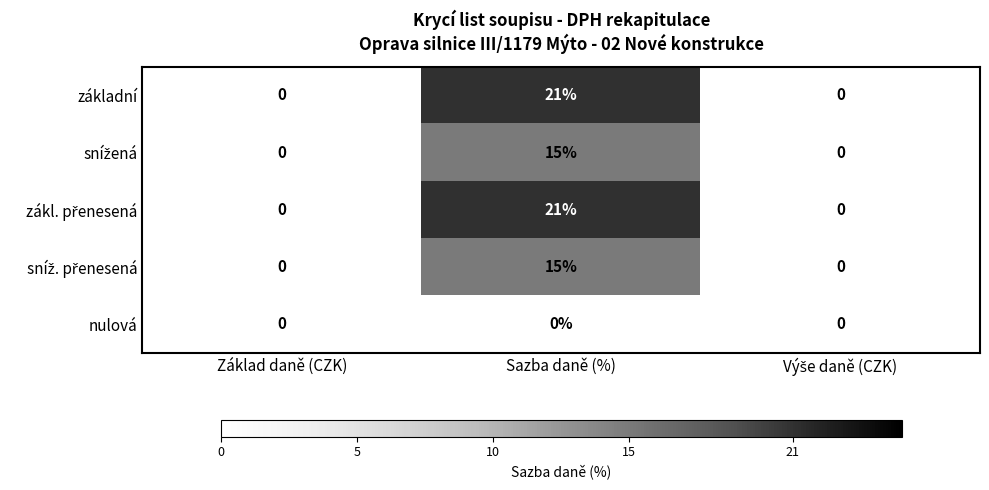

Which label corresponds to the largest value in the chart?

Sazba daně (%)